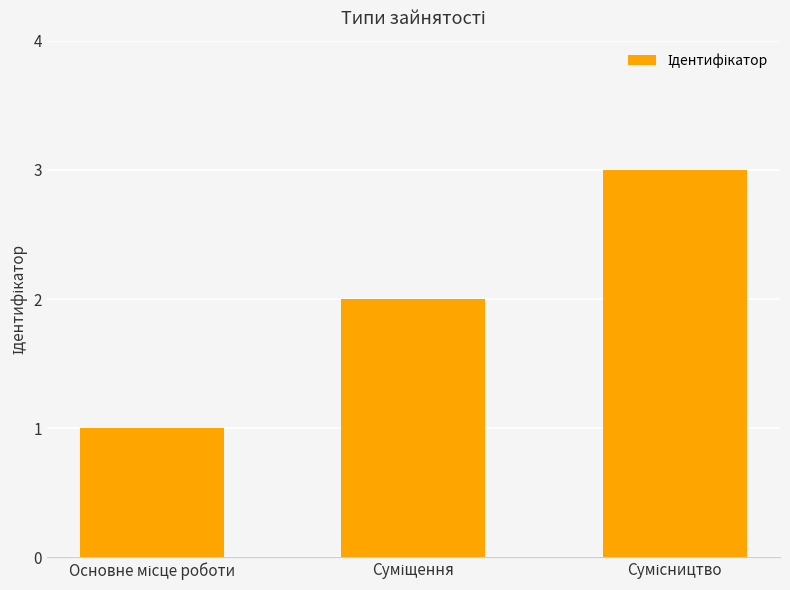

What is the average value?

2